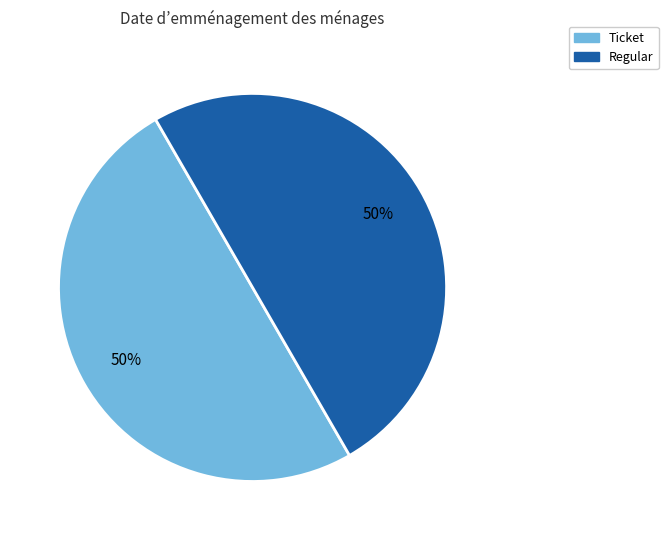

Do Regular and Ticket together represent more than half of the pie?

Yes